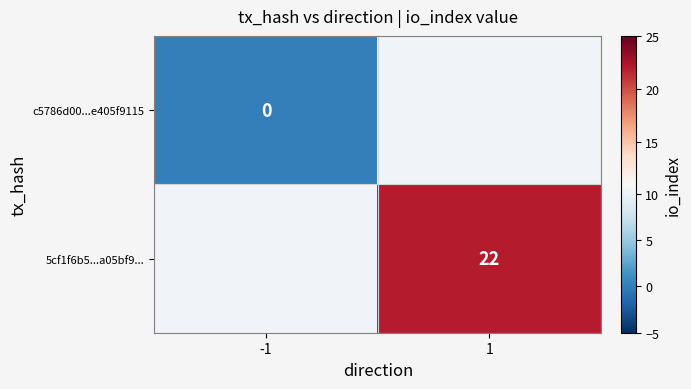

The value of 5cf1f6b5...a05bf9... at 1 is 22. True or false?

True